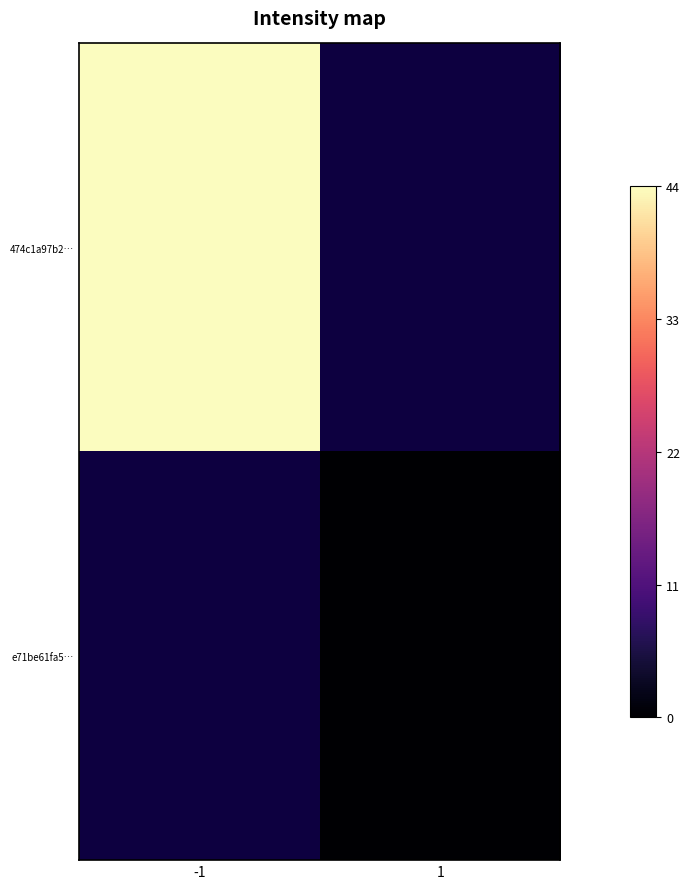

At which label does e71be61fa5… reach its peak?

-1